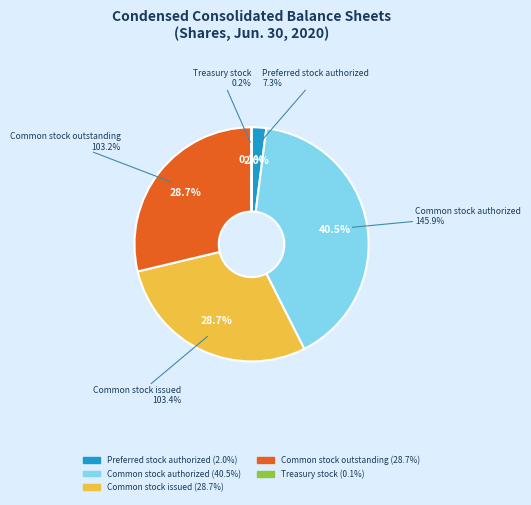

True or false: Common stock issued accounts for 29% of the total.

True